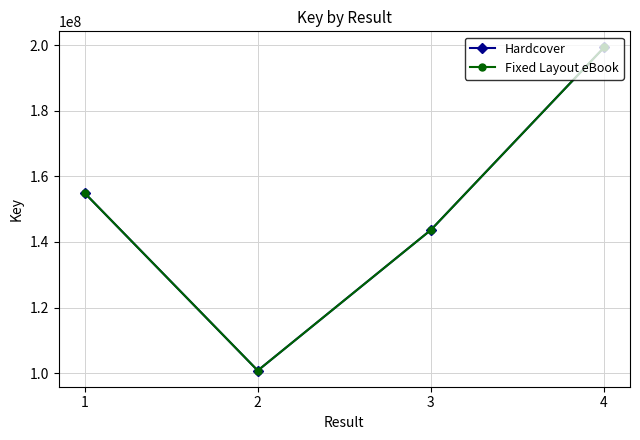

At how many categories does at least one series exceed 106613142?

3